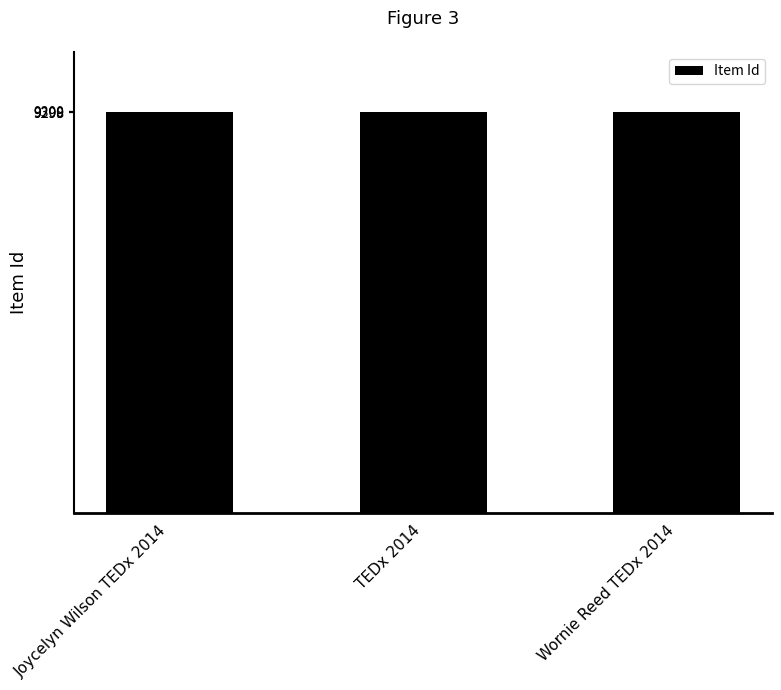

How many series are shown in this chart?

1